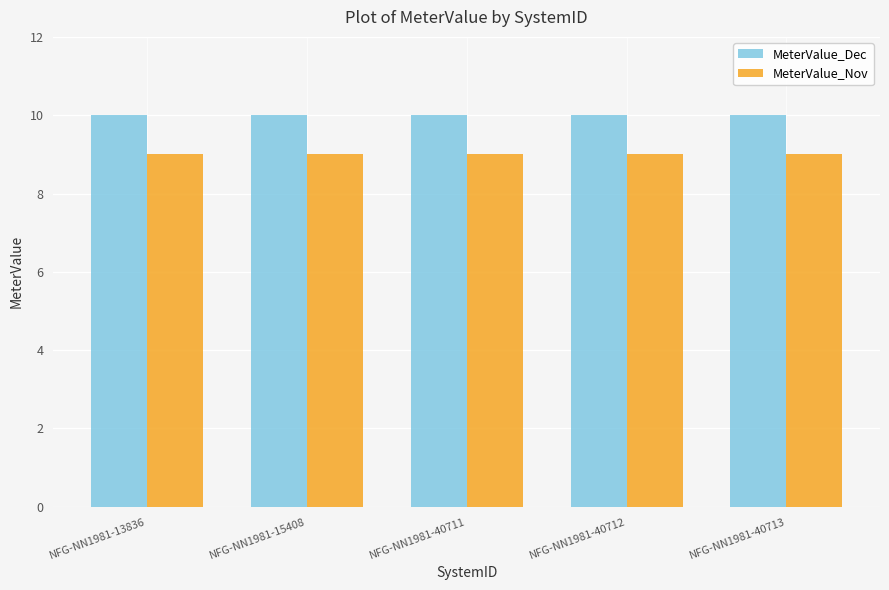

What is the approximate value of MeterValue_Dec at NFG-NN1981-13836?

10